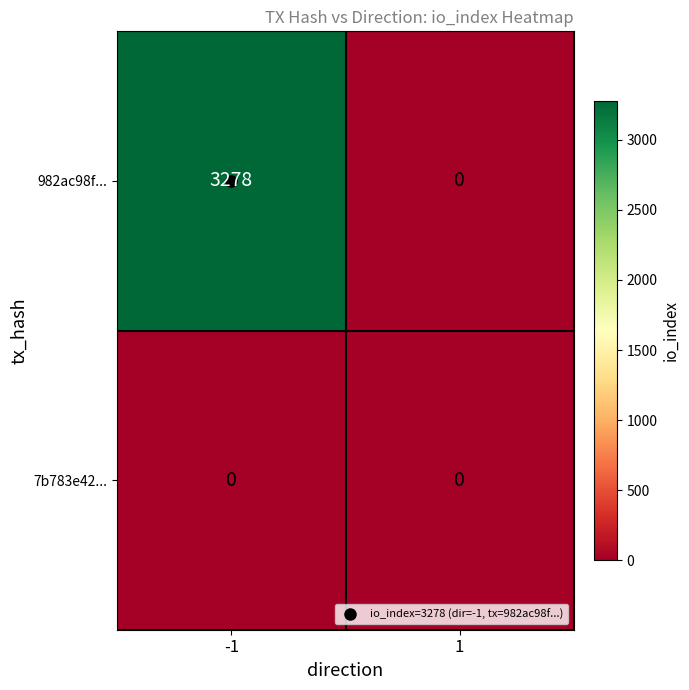

What is the total value across all series at -1?

3278